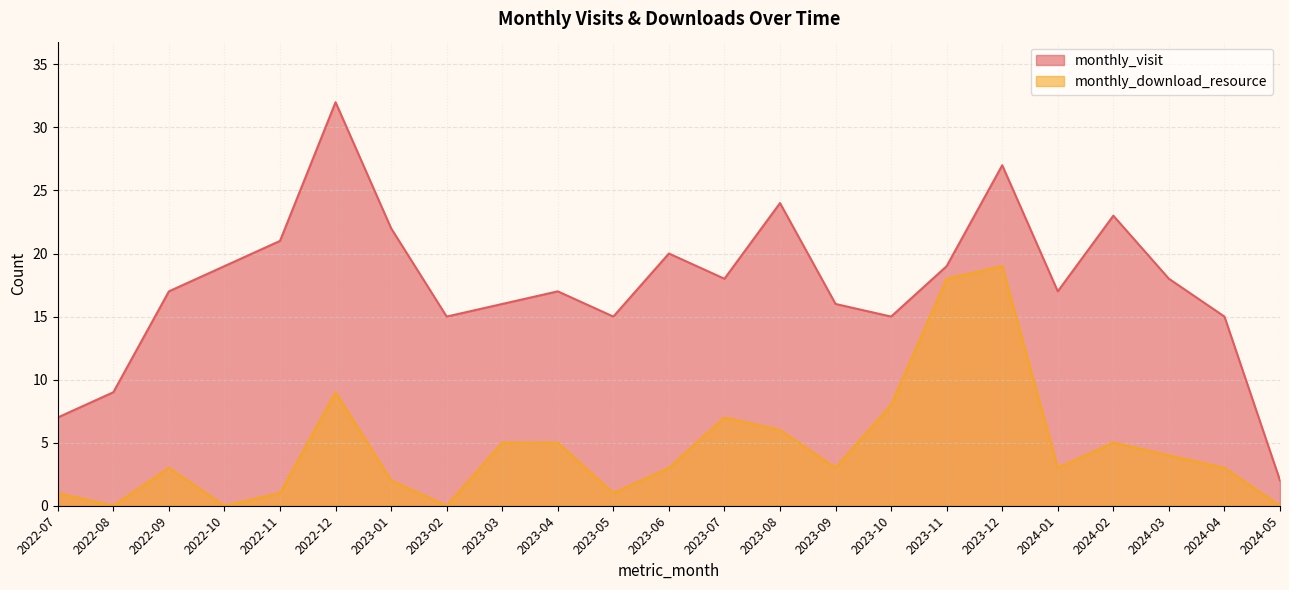

At which label does monthly_visit reach its minimum?

2024-05